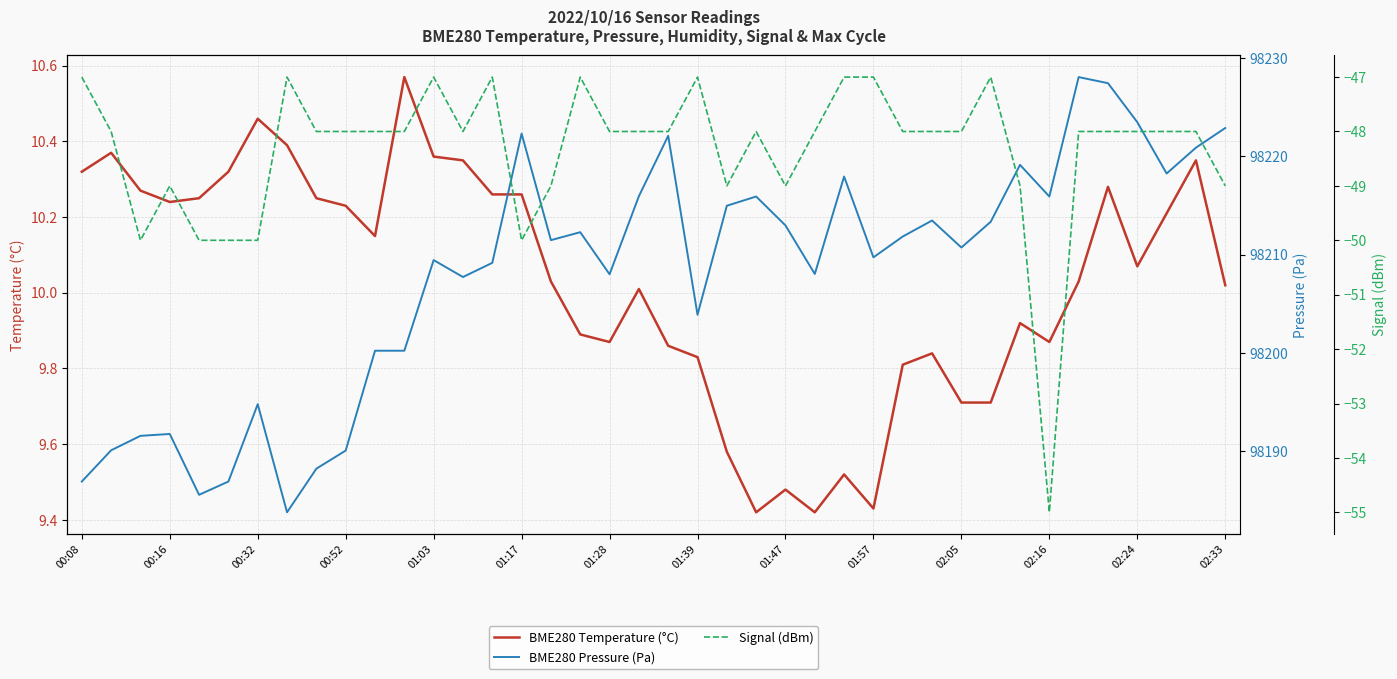

What is the highest value of the BME280 Pressure (Pa) series?

98228.1